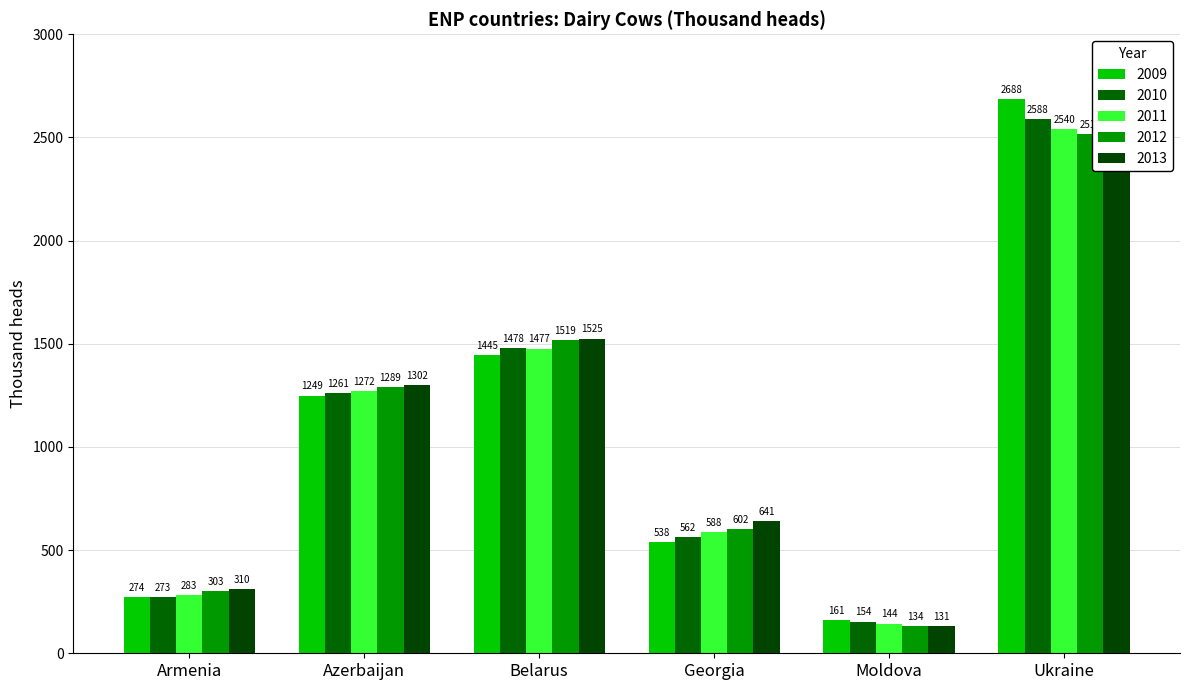

How many data points in 2010 are less than 1261?

3